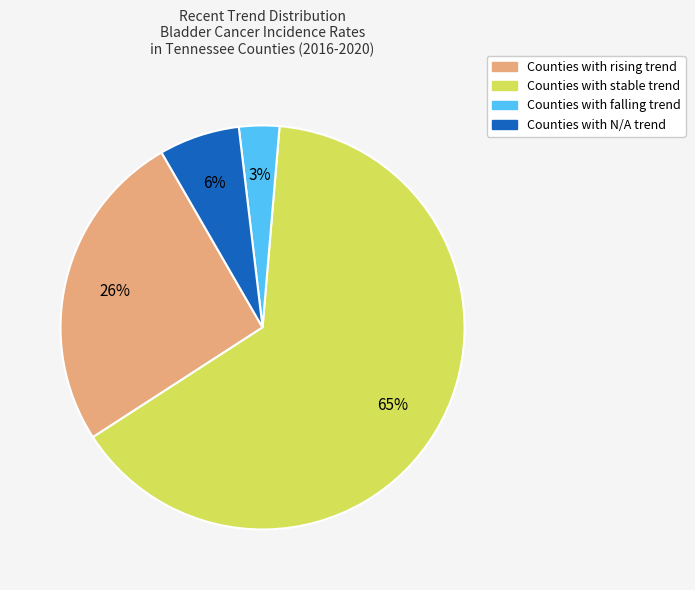

To the nearest percent, what is the average slice percentage?

25%